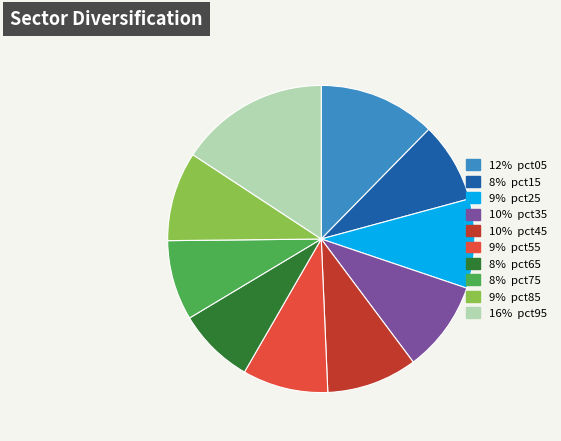

Is there a majority slice in this chart?

No